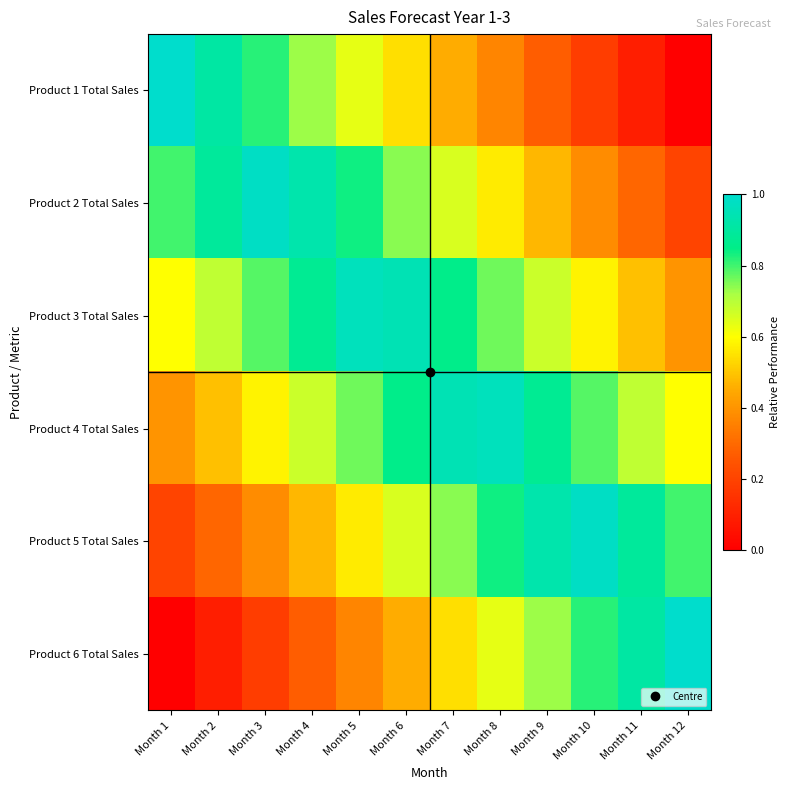

At how many categories does at least one series exceed 0?

12